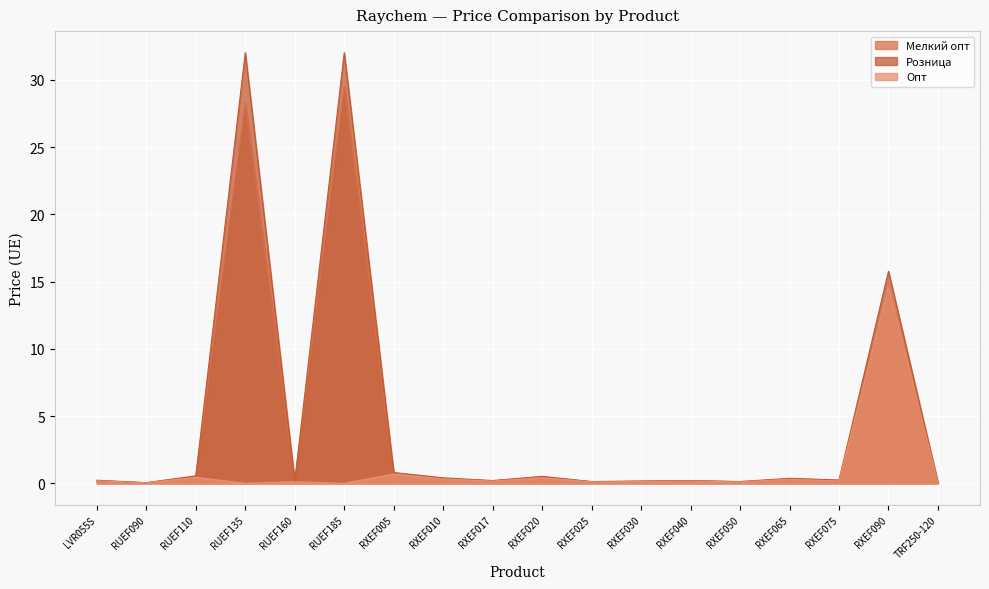

Reading left to right, extract all data points from this chart.

Мелкий опт: LVR055S=0.2	RUEF090=0.0	RUEF110=0.5	RUEF135=28.3	RUEF160=0.1	RUEF185=29.6	RXEF005=0.7	RXEF010=0.4	RXEF017=0.2	RXEF020=0.4	RXEF025=0.1	RXEF030=0.2	RXEF040=0.2	RXEF050=0.1	RXEF065=0.3	RXEF075=0.2	RXEF090=14.5	TRF250-120=0.1
Розница: LVR055S=0.2	RUEF090=0.0	RUEF110=0.6	RUEF135=32.0	RUEF160=0.1	RUEF185=32.0	RXEF005=0.8	RXEF010=0.4	RXEF017=0.2	RXEF020=0.5	RXEF025=0.1	RXEF030=0.2	RXEF040=0.2	RXEF050=0.1	RXEF065=0.4	RXEF075=0.2	RXEF090=15.8	TRF250-120=0.1
Опт: LVR055S=0.2	RUEF090=0.0	RUEF110=0.4	RUEF135=0.0	RUEF160=0.1	RUEF185=0.0	RXEF005=0.7	RXEF010=0.3	RXEF017=0.2	RXEF020=0.4	RXEF025=0.1	RXEF030=0.1	RXEF040=0.2	RXEF050=0.1	RXEF065=0.3	RXEF075=0.2	RXEF090=14.5	TRF250-120=0.0